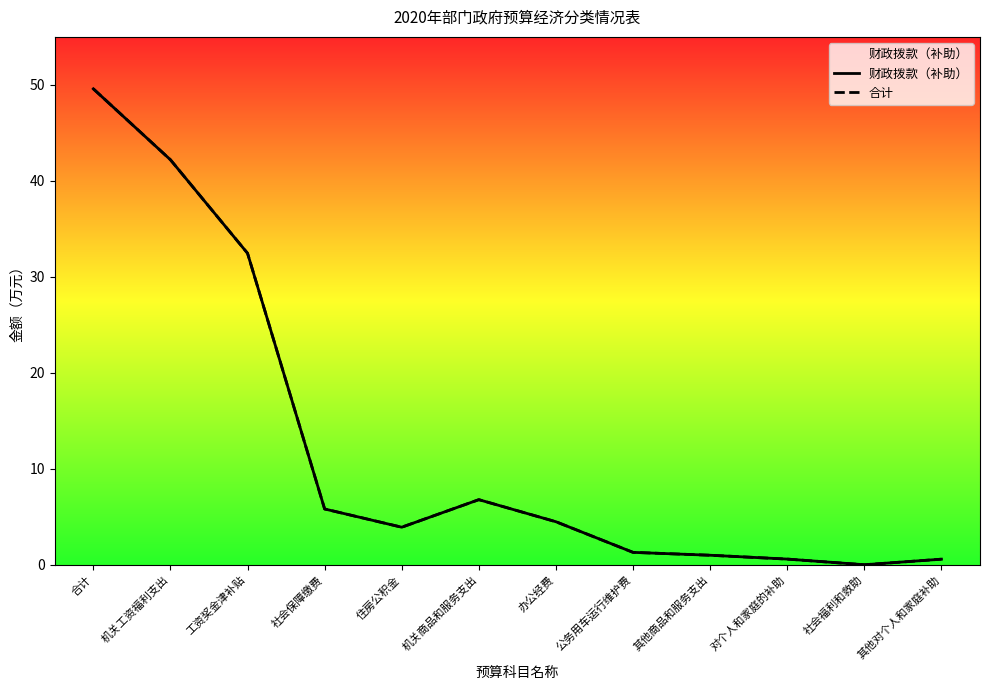

Reading left to right, extract all data points from this chart.

财政拨款（补助）: 合计=49.6	机关工资福利支出=42.2	工资奖金津补贴=32.5	社会保障缴费=5.8	住房公积金=3.9	机关商品和服务支出=6.8	办公经费=4.5	公务用车运行维护费=1.3	其他商品和服务支出=1.0	对个人和家庭的补助=0.6	社会福利和救助=0.0	其他对个人和家庭补助=0.6
合计: 合计=49.6	机关工资福利支出=42.2	工资奖金津补贴=32.5	社会保障缴费=5.8	住房公积金=3.9	机关商品和服务支出=6.8	办公经费=4.5	公务用车运行维护费=1.3	其他商品和服务支出=1.0	对个人和家庭的补助=0.6	社会福利和救助=0.0	其他对个人和家庭补助=0.6